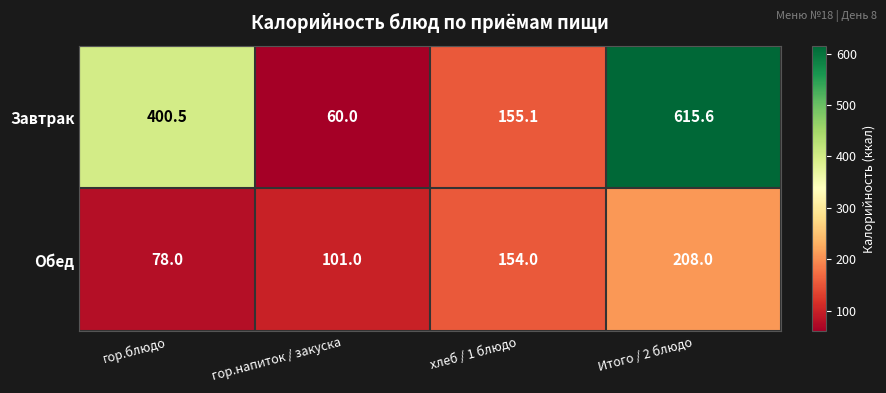

Rank the categories by Обед value from lowest to highest.

гор.блюдо, гор.напиток / закуска, хлеб / 1 блюдо, Итого / 2 блюдо